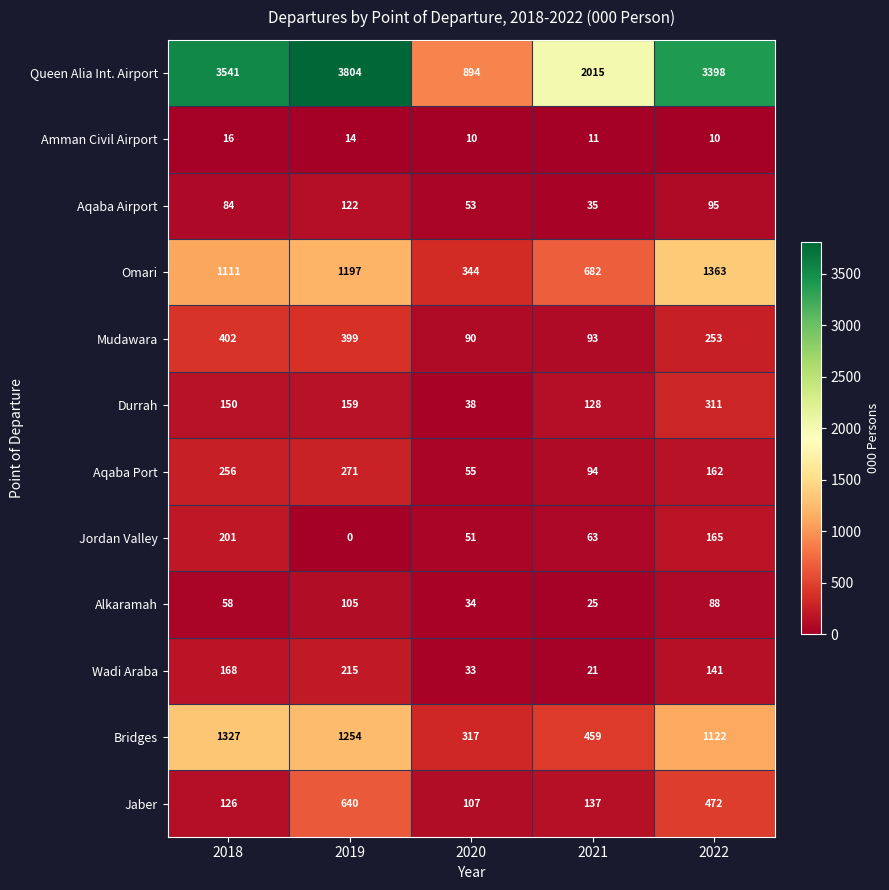

The value of Wadi Araba at 2022 is 141. True or false?

True